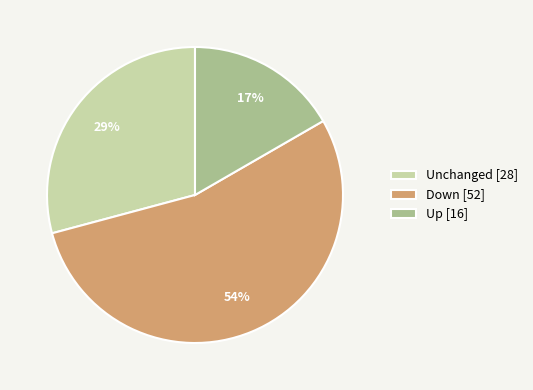

How many slices are in this pie chart?

3